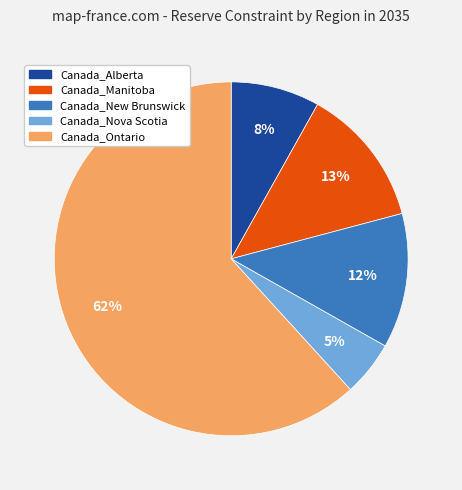

To the nearest percent, what is the difference between the largest and smallest slice percentages?

57%